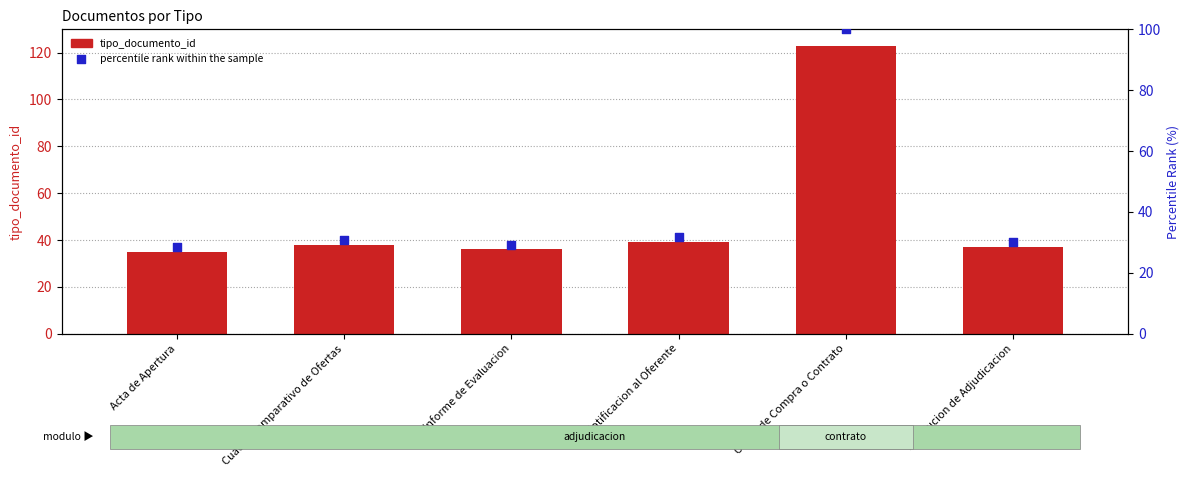

Which series has the largest total across all categories?

tipo_documento_id